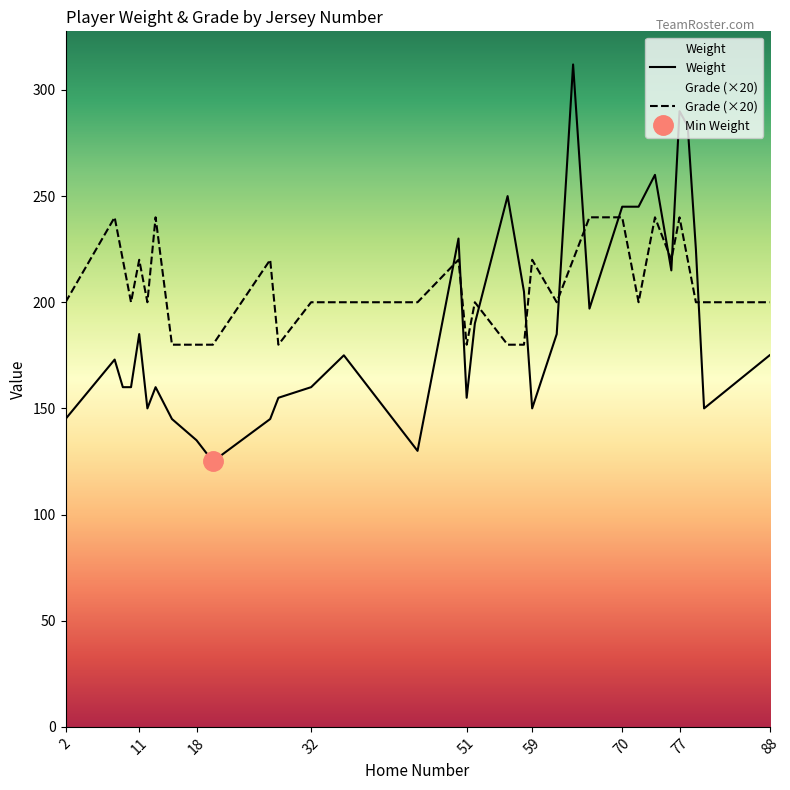

In Weight, how many points are lower than both neighbors (excluding endpoints)?

8